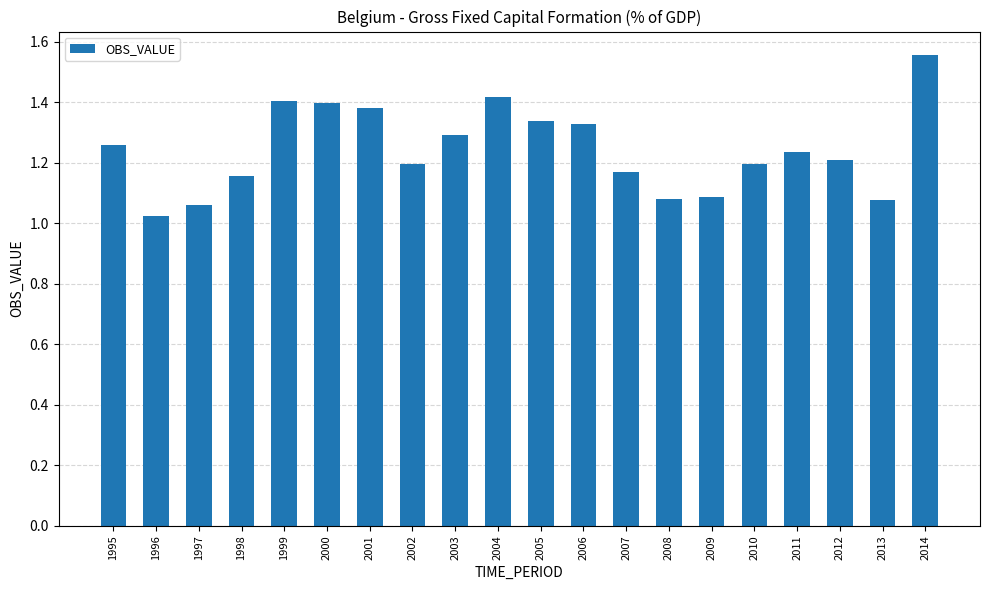

Is it true that the value at 2011 is 1.2?

True